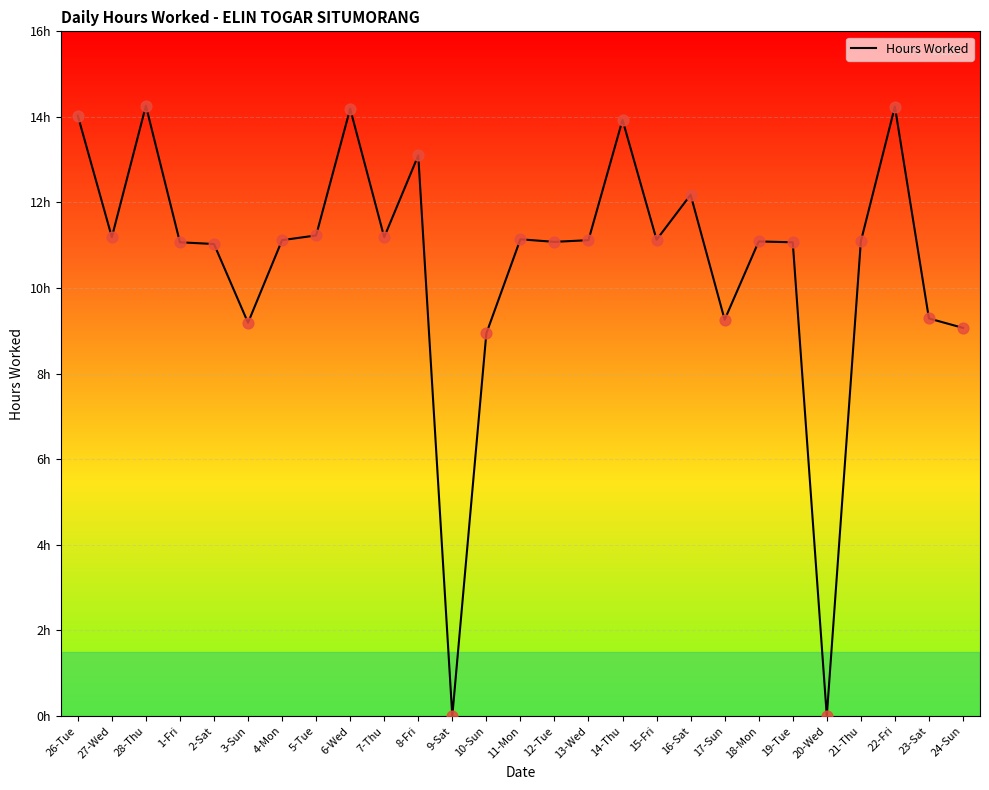

Which has a higher value, 11-Mon or 23-Sat?

11-Mon